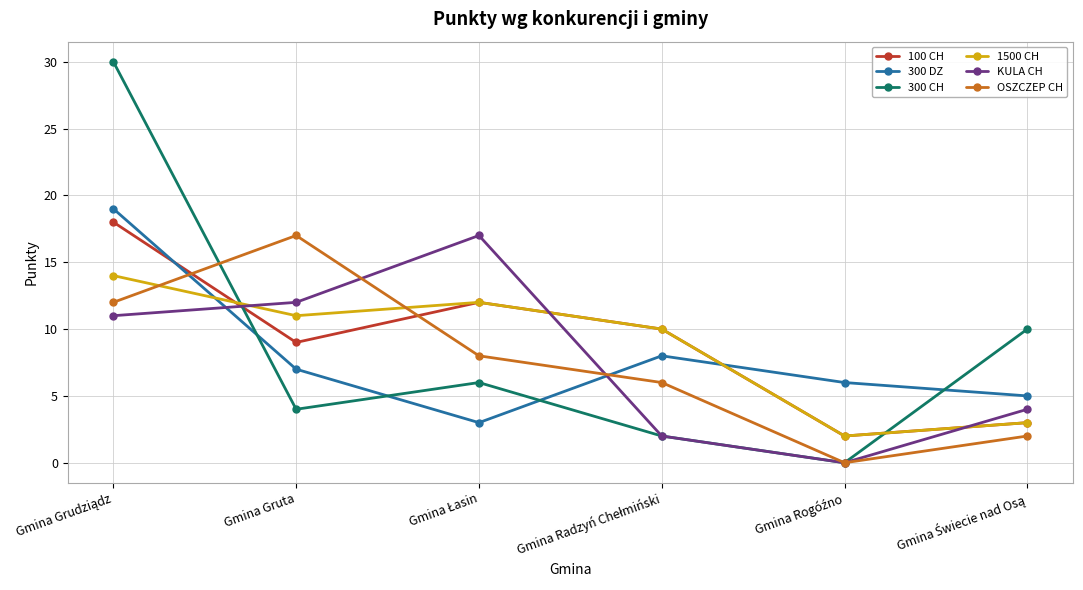

True or false: KULA CH and 300 DZ intersect in this chart.

True